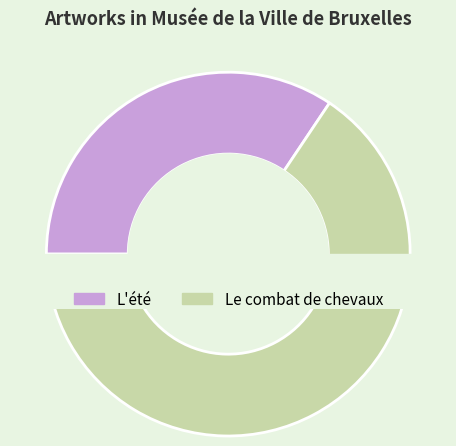

What is the change in value from L'été to Le combat de chevaux?

+43068